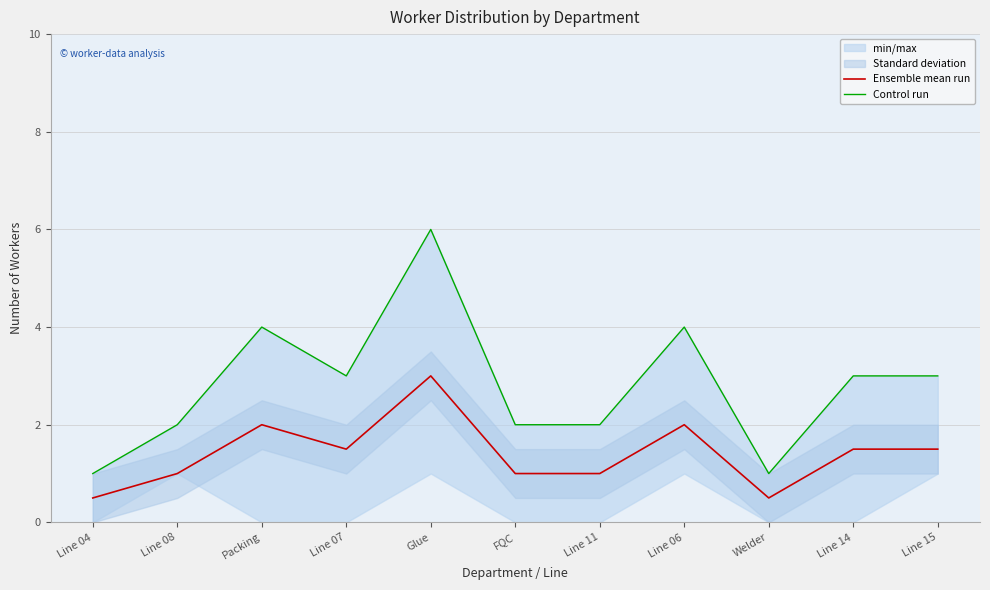

What is the label of the 2nd point from the left?

Line 08